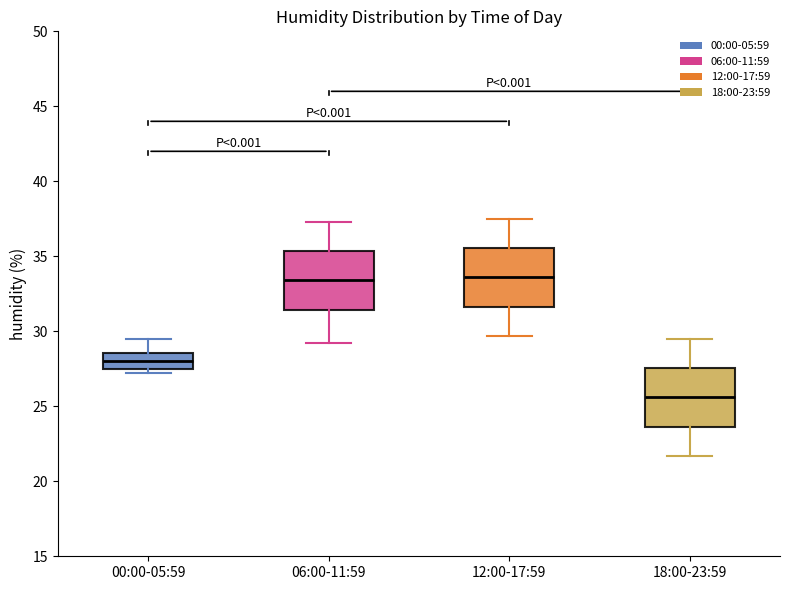

Reading left to right, read every box against the y-axis: the position of its median line, the range the box covers, and the ends of its whiskers. The values are not printed on the chart, so give them approximately, as read against the axis.

00:00-05:59: median 28.0, box 27.5 to 28.5, whiskers 27.0 to 29.5
06:00-11:59: median 33.5, box 31.5 to 35.5, whiskers 29.0 to 37.5
12:00-17:59: median 33.5, box 31.5 to 35.5, whiskers 29.5 to 37.5
18:00-23:59: median 25.5, box 23.5 to 27.5, whiskers 21.5 to 29.5